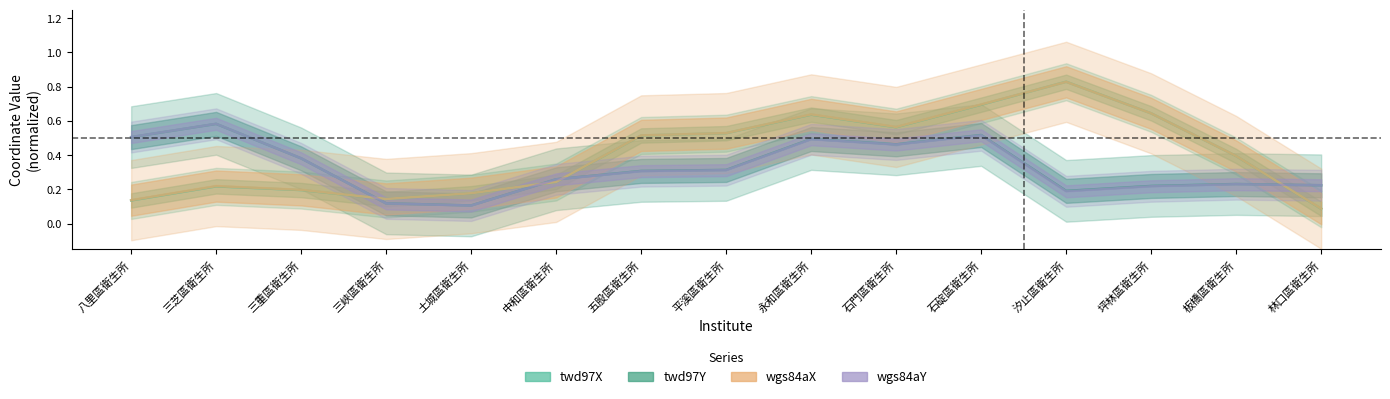

Which has a higher value, 坪林區衛生所 or 三峽區衛生所?

坪林區衛生所